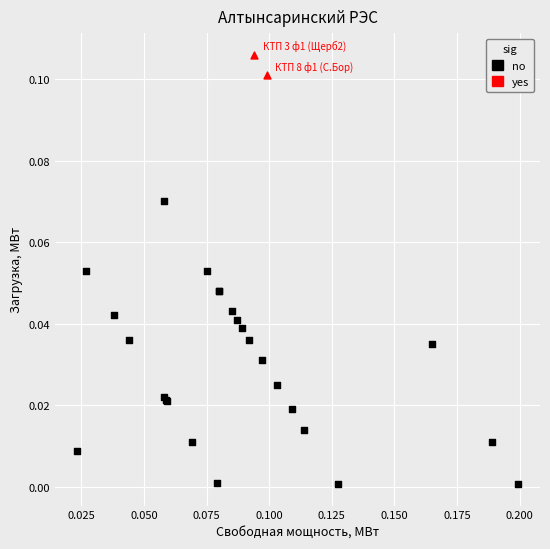

What are all the series names shown in the legend?

no, yes